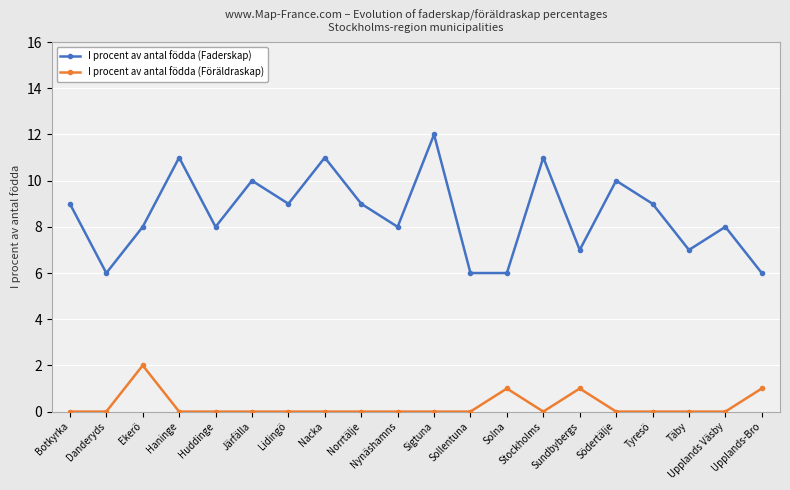

Reading left to right, list all the values displayed in this chart.

I procent av antal födda (Faderskap): 9	6	8	11	8	10	9	11	9	8	12	6	6	11	7	10	9	7	8	6
I procent av antal födda (Föräldraskap): 0	0	2	0	0	0	0	0	0	0	0	0	1	0	1	0	0	0	0	1